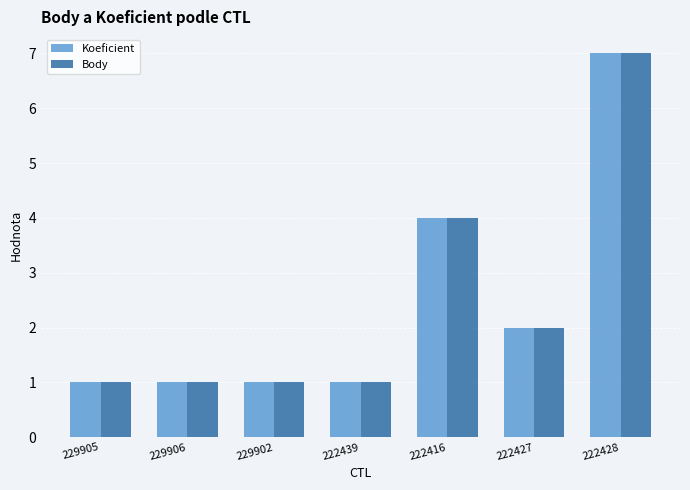

What is the minimum value for Koeficient?

1